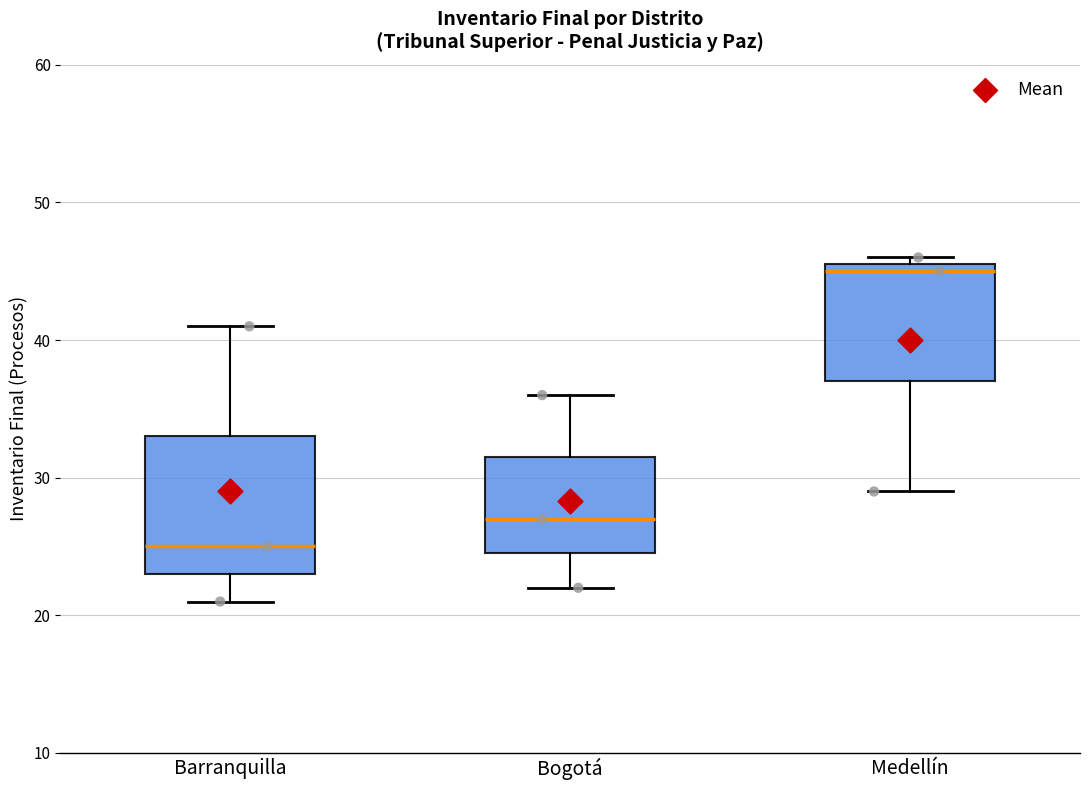

Reading left to right, transcribe this box plot: for each box, give where its median line is, the range the box spans, and where its two whiskers end, as read against the y-axis. The values are not printed on the chart, so give them approximately, as read against the axis.

Barranquilla: median 25, box 23 to 33, whiskers 21 to 41
Bogotá: median 27, box 25 to 32, whiskers 22 to 36
Medellín: median 45, box 37 to 46, whiskers 29 to 46 (just above the box's upper edge)